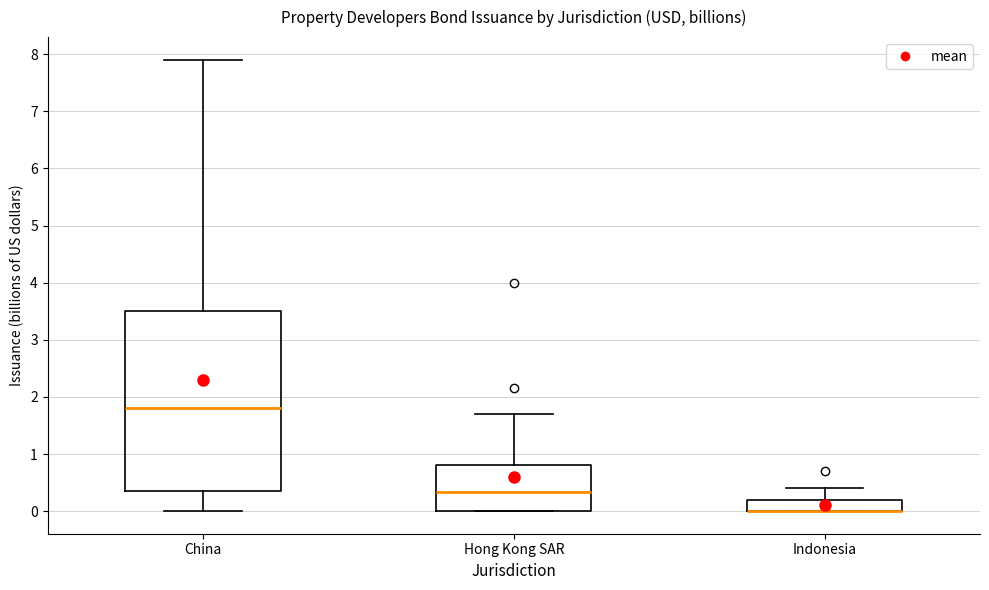

Where is the lower edge of the box for China on the y-axis? The values are not printed on the chart, so give them approximately, as read against the axis.

0.4